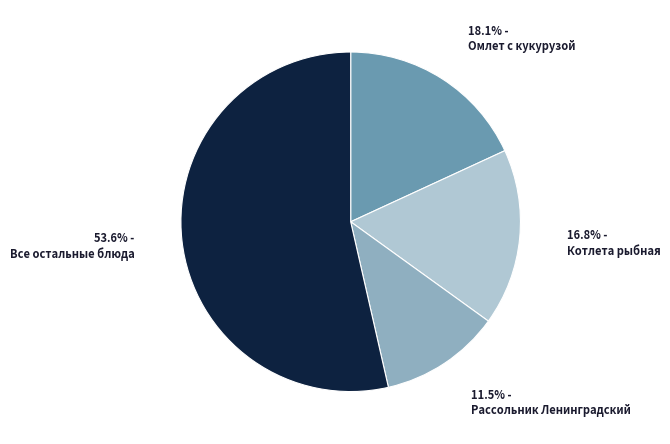

What portion of the pie excludes 16.8% - Котлета рыбная?

83.2%